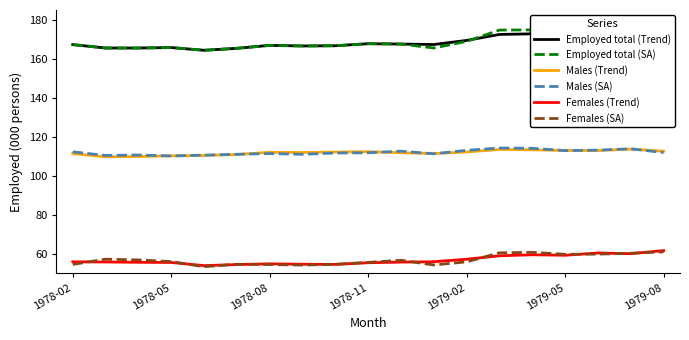

Rank the series by their maximum value, from lowest to highest.

Females (SA), Females (Trend), Males (Trend), Males (SA), Employed total (Trend), Employed total (SA)